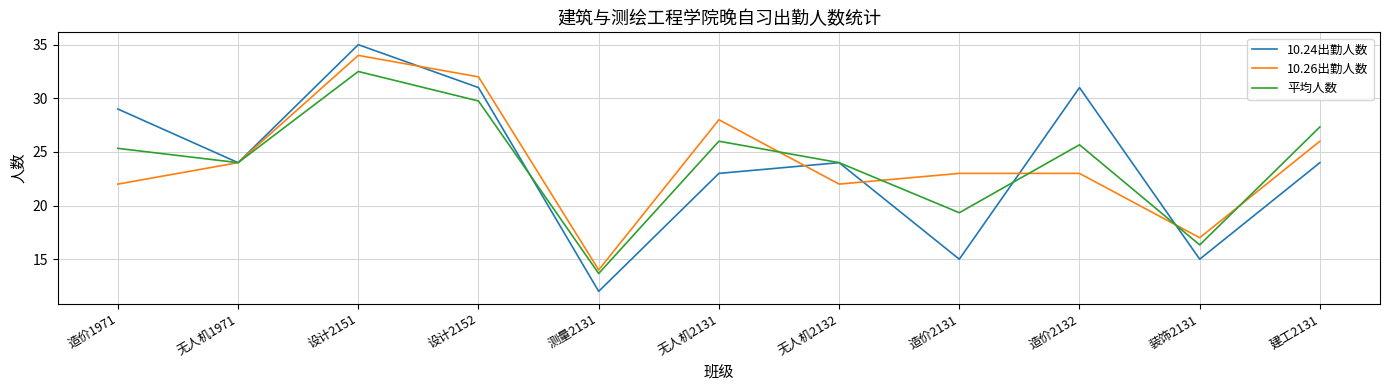

The value of 10.24出勤人数 at 造价2132 is 31.0. True or false?

True